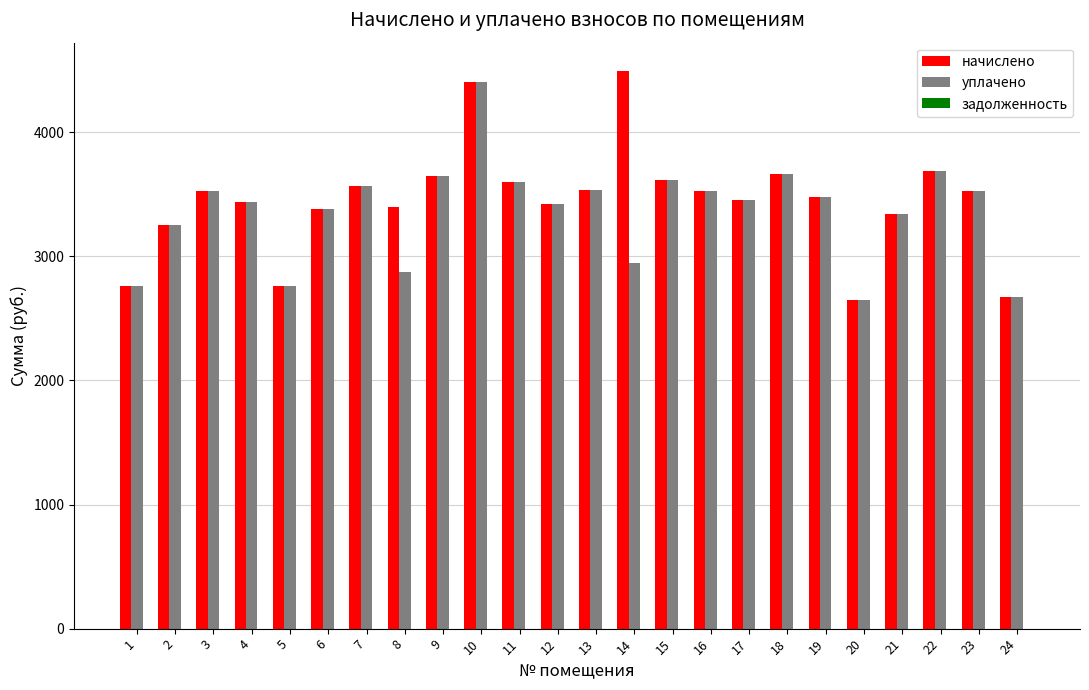

Rank the series by their maximum value, from highest to lowest.

начислено, уплачено